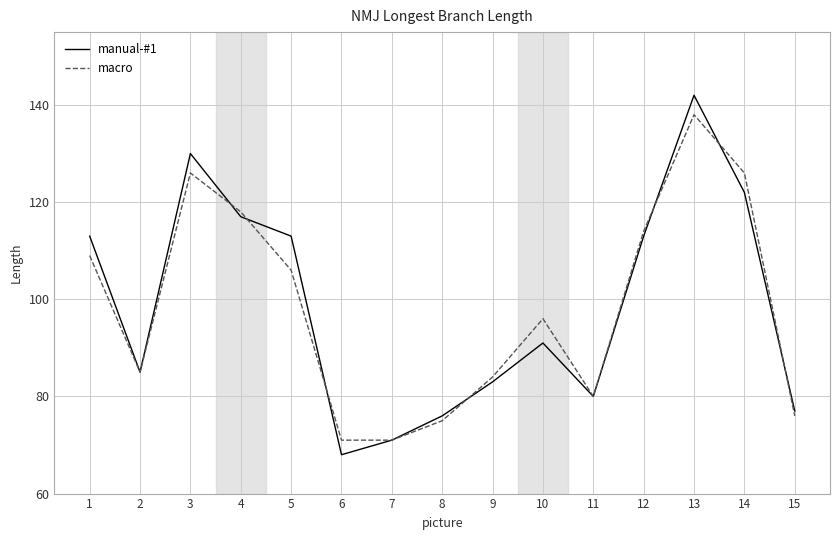

True or false: macro has a value of 27 at 9.

False